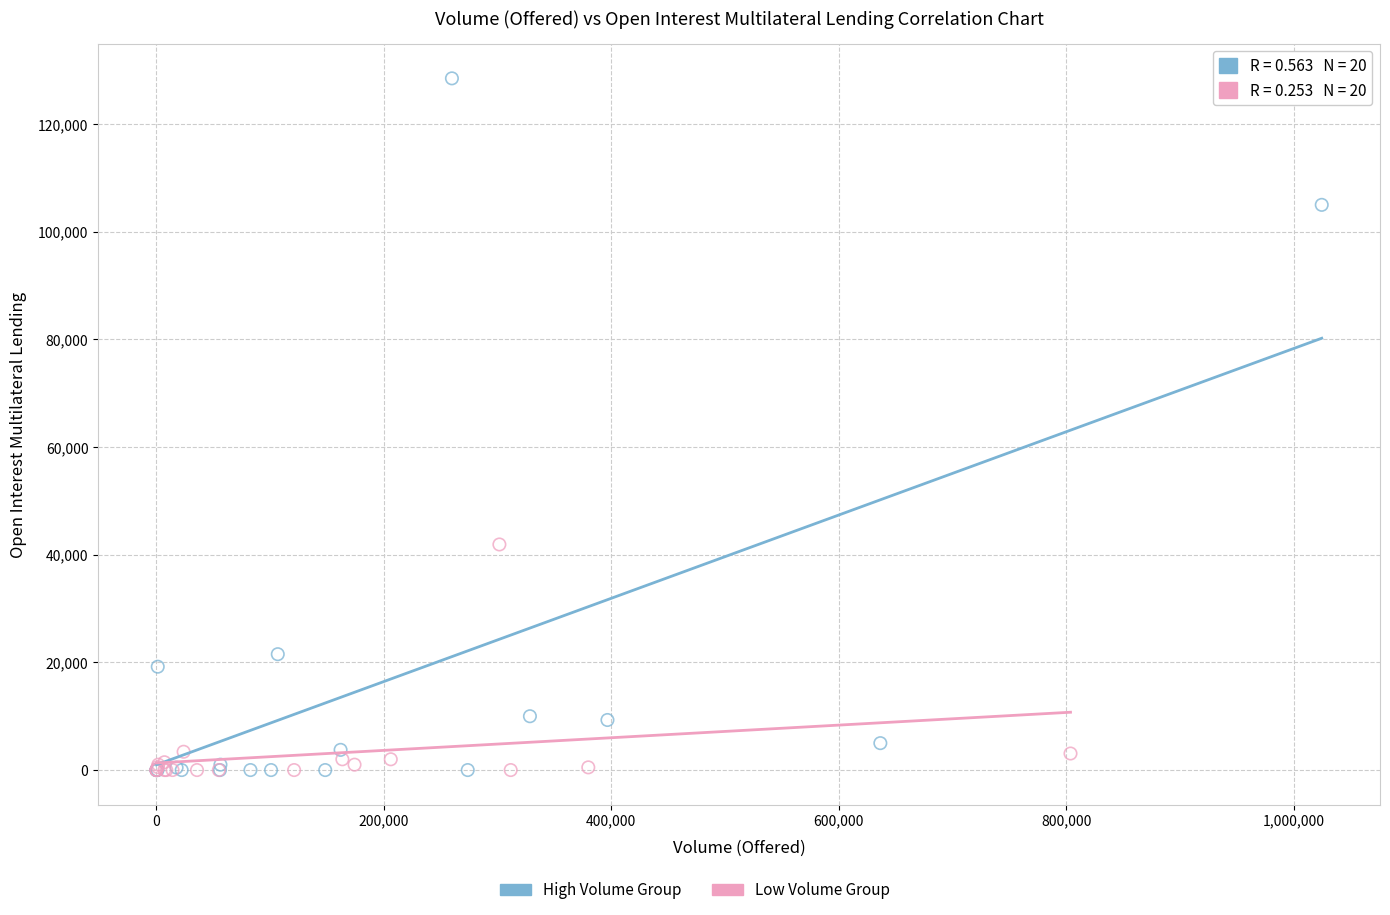

Which series contains the highest Y value?

High Volume Group